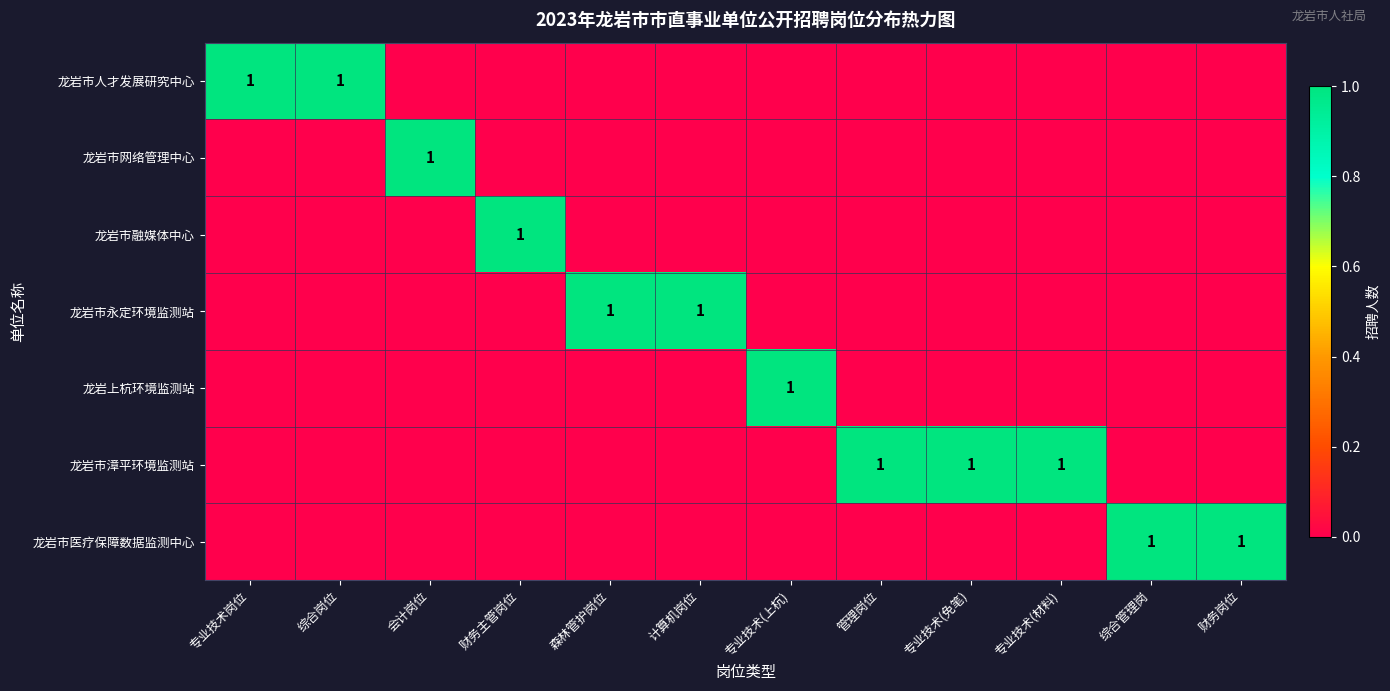

The value of 龙岩市融媒体中心 at 财务主管岗位 is 0. True or false?

False